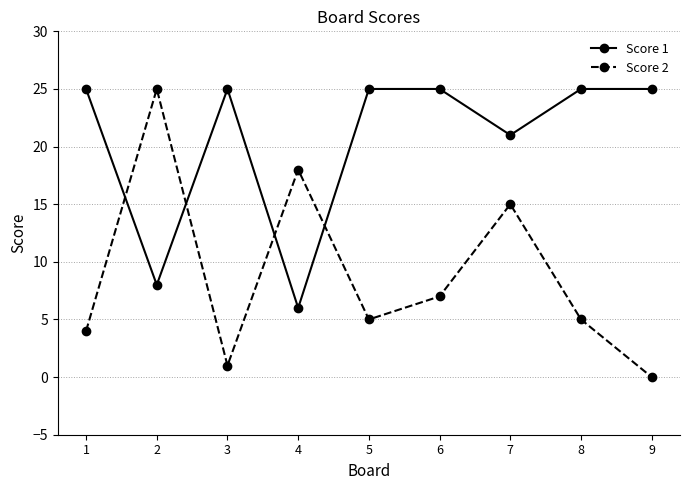

At 6, list the series in order from largest to smallest.

Score 1, Score 2